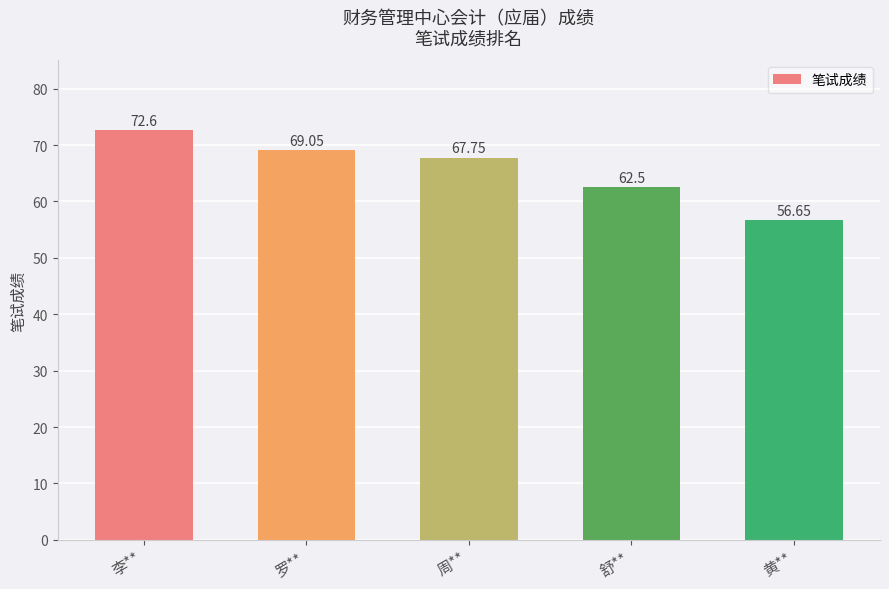

What is the average value?

65.7